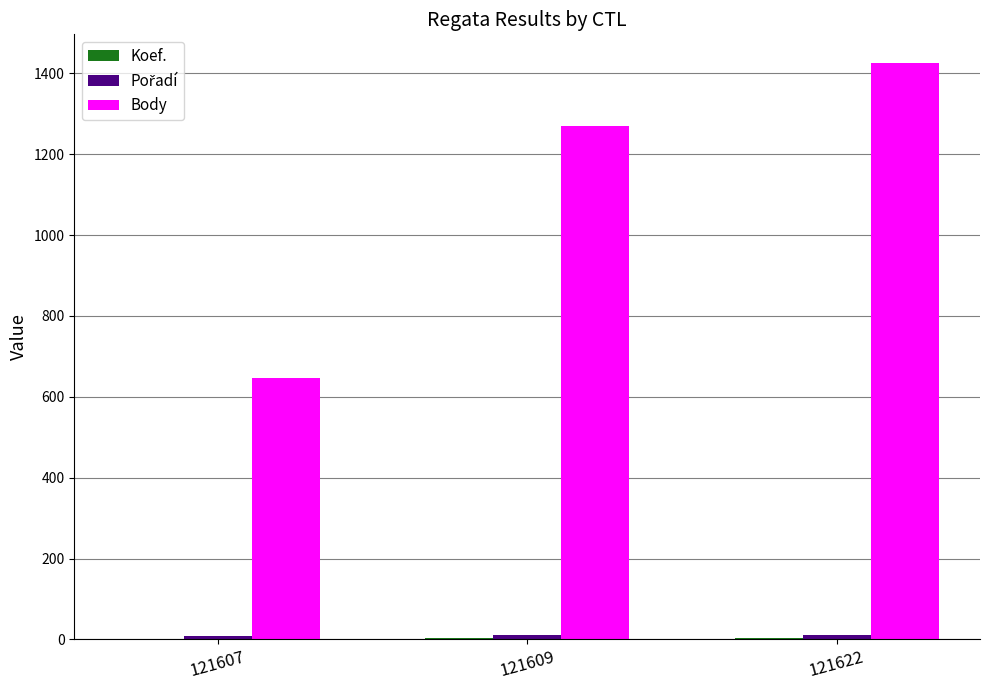

The Body series shows 957 at 121607. True or false?

False